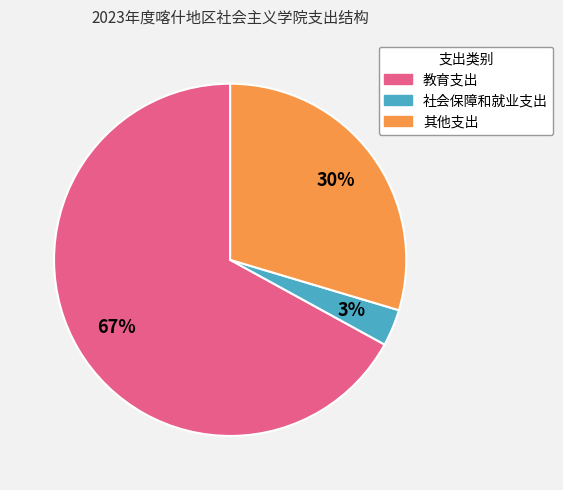

Which has a higher value, 其他支出 or 教育支出?

教育支出